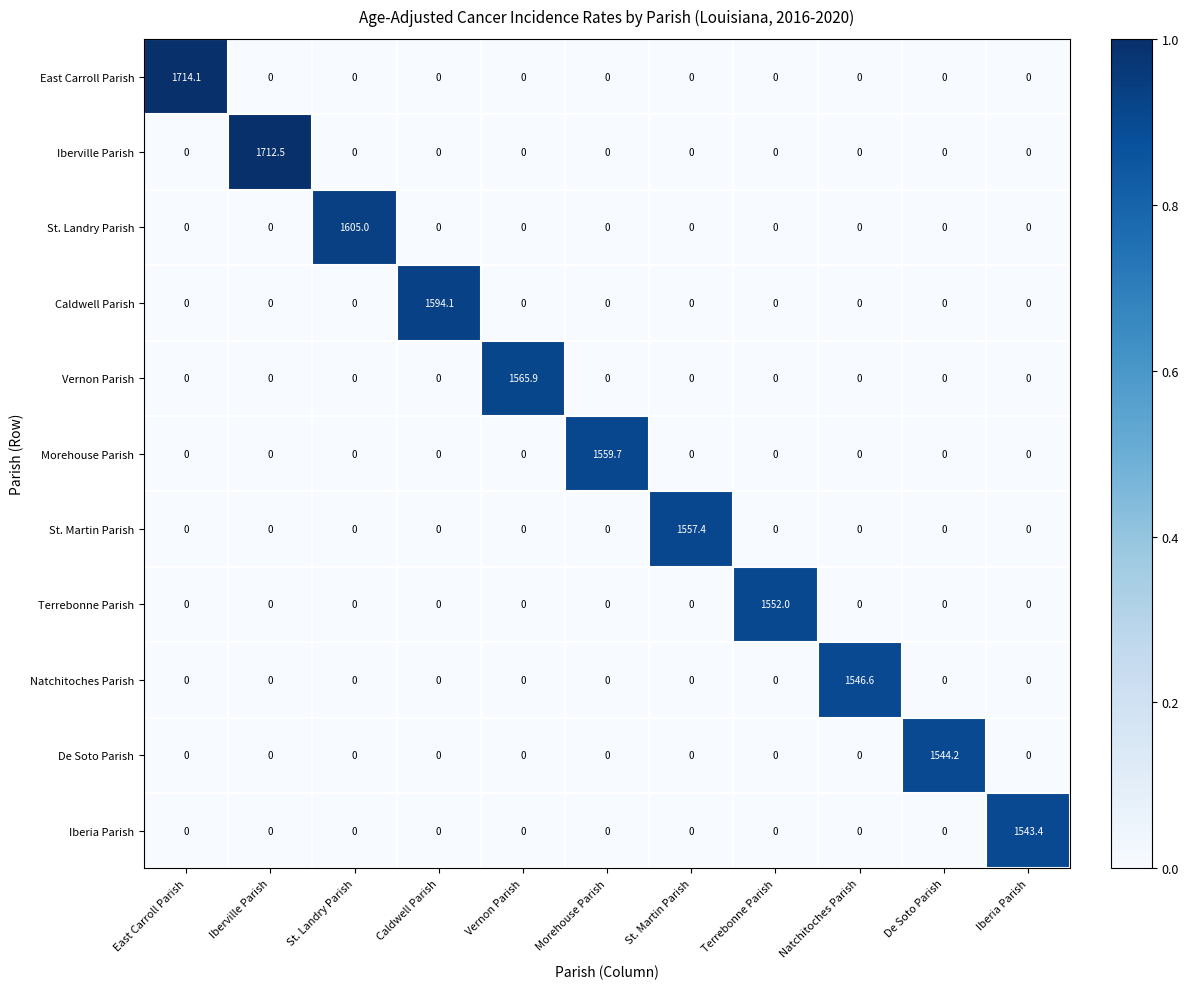

What is the average value of the Natchitoches Parish series?

140.6